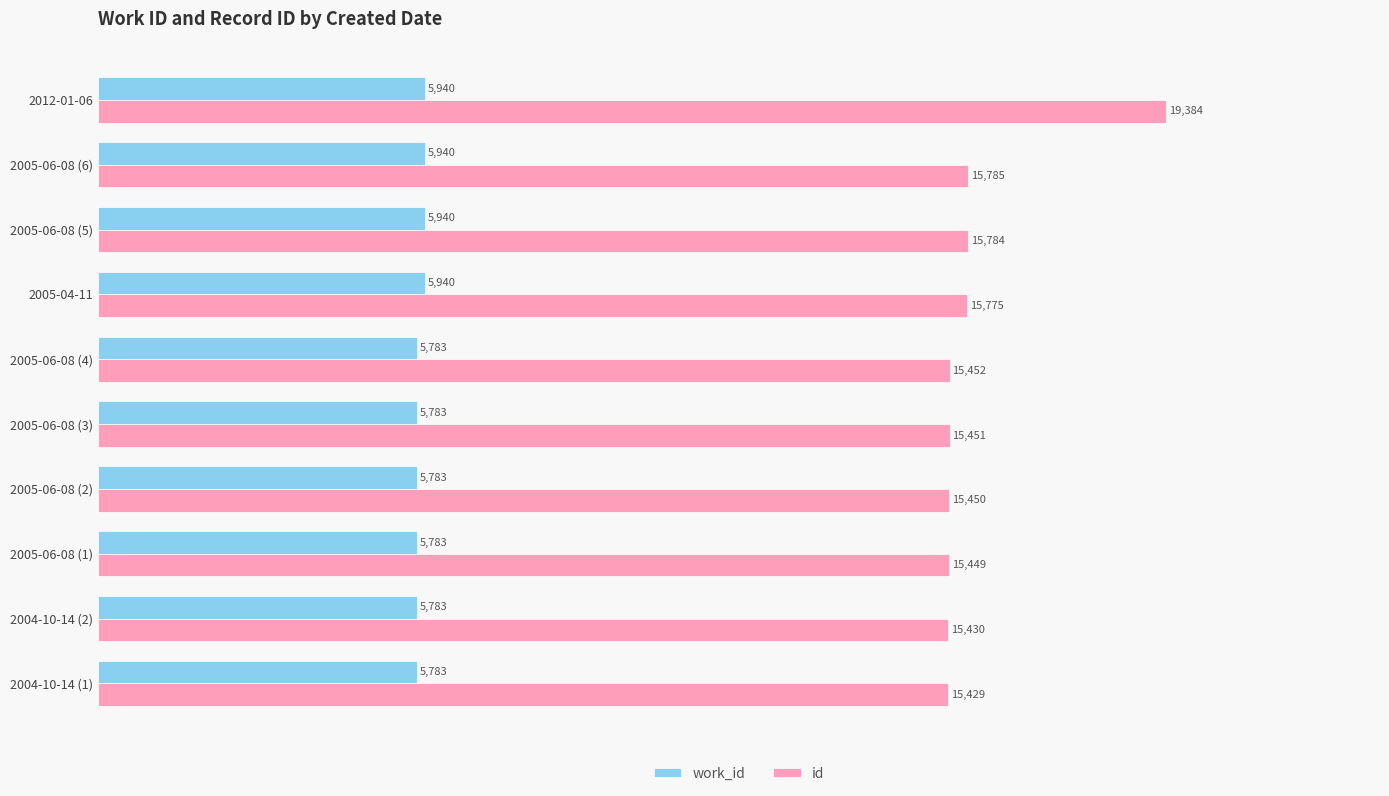

At which label is id closest to 17406?

2005-06-08 (6)